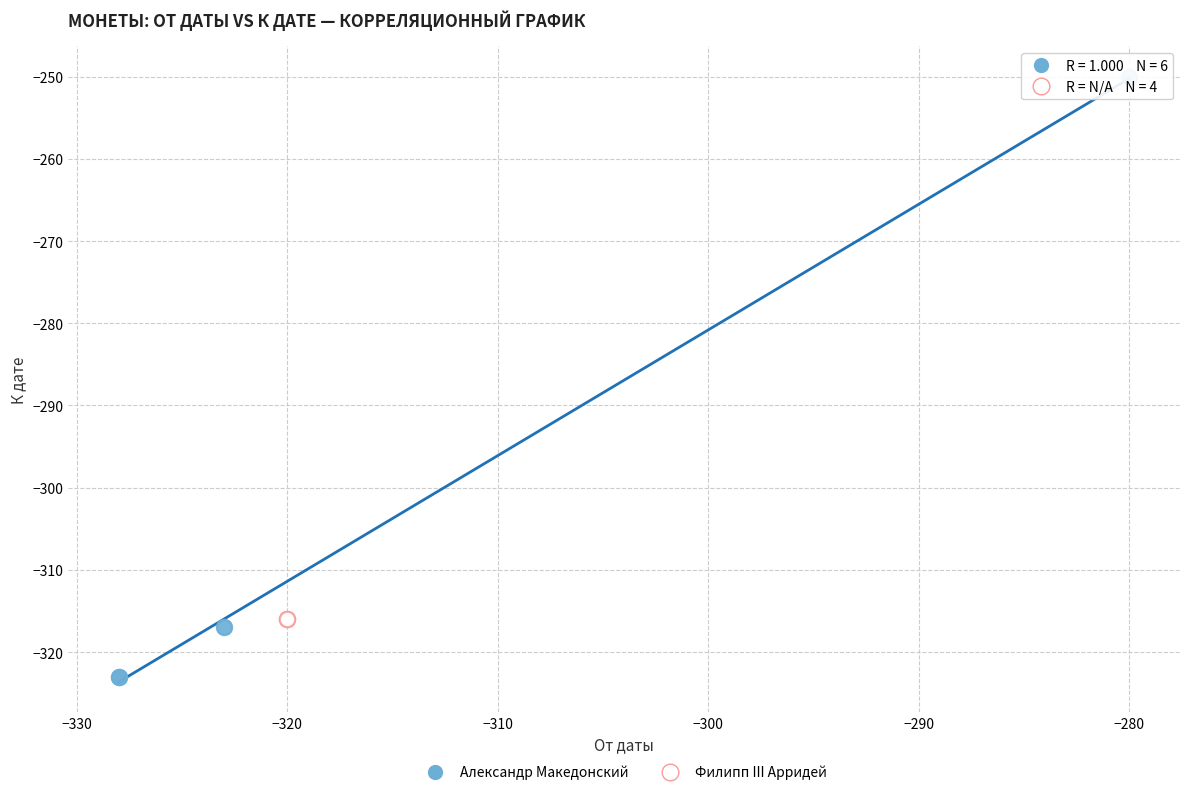

Which series contains the lowest Y value?

Александр Македонский